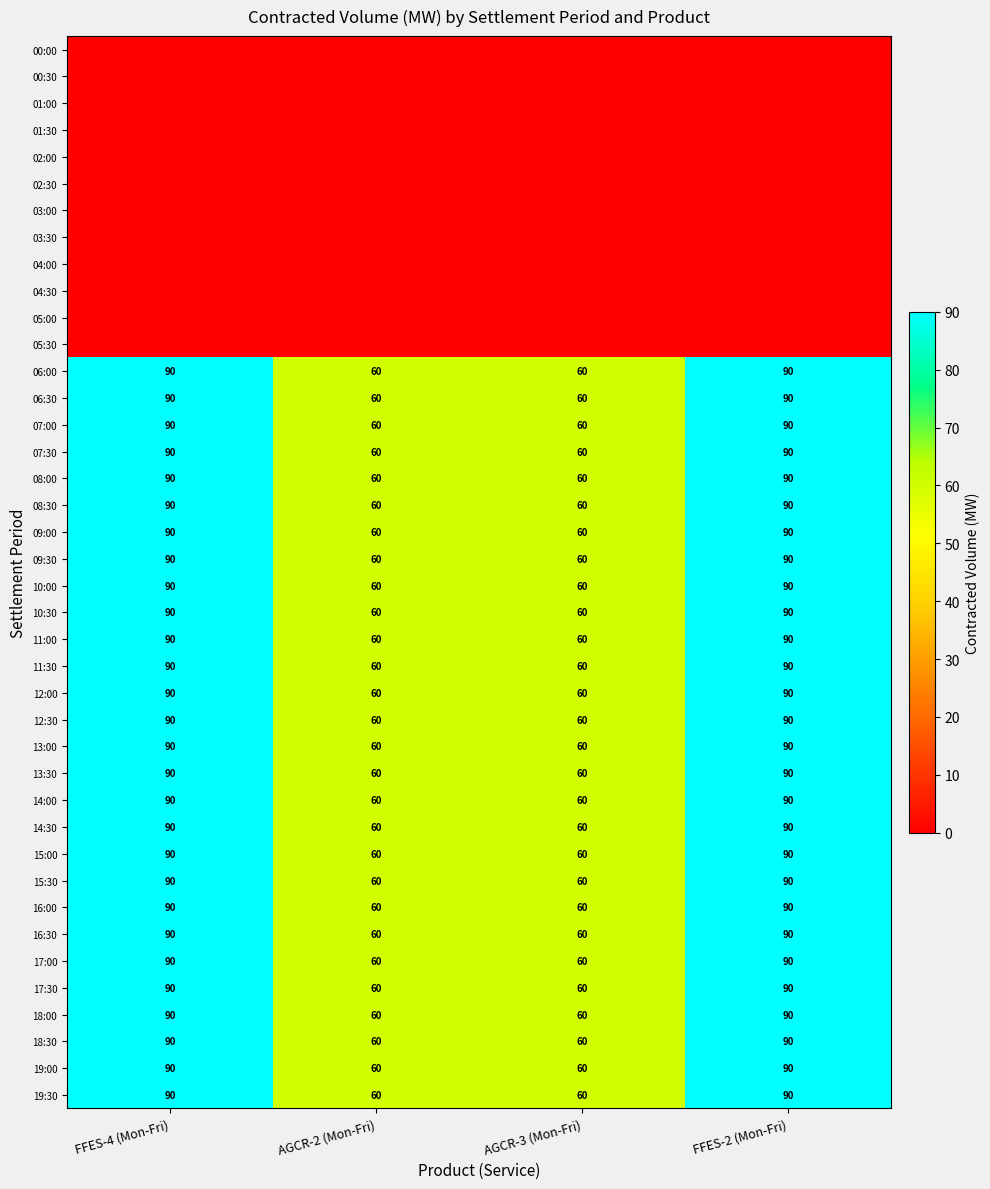

What is the difference between the highest and lowest values at FFES-4 (Mon-Fri)?

90